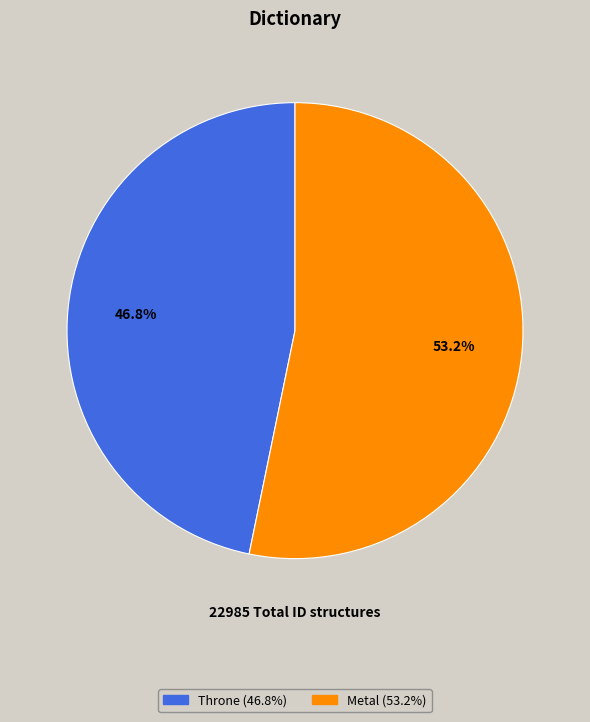

What percentage is NOT represented by Throne?

53.2%